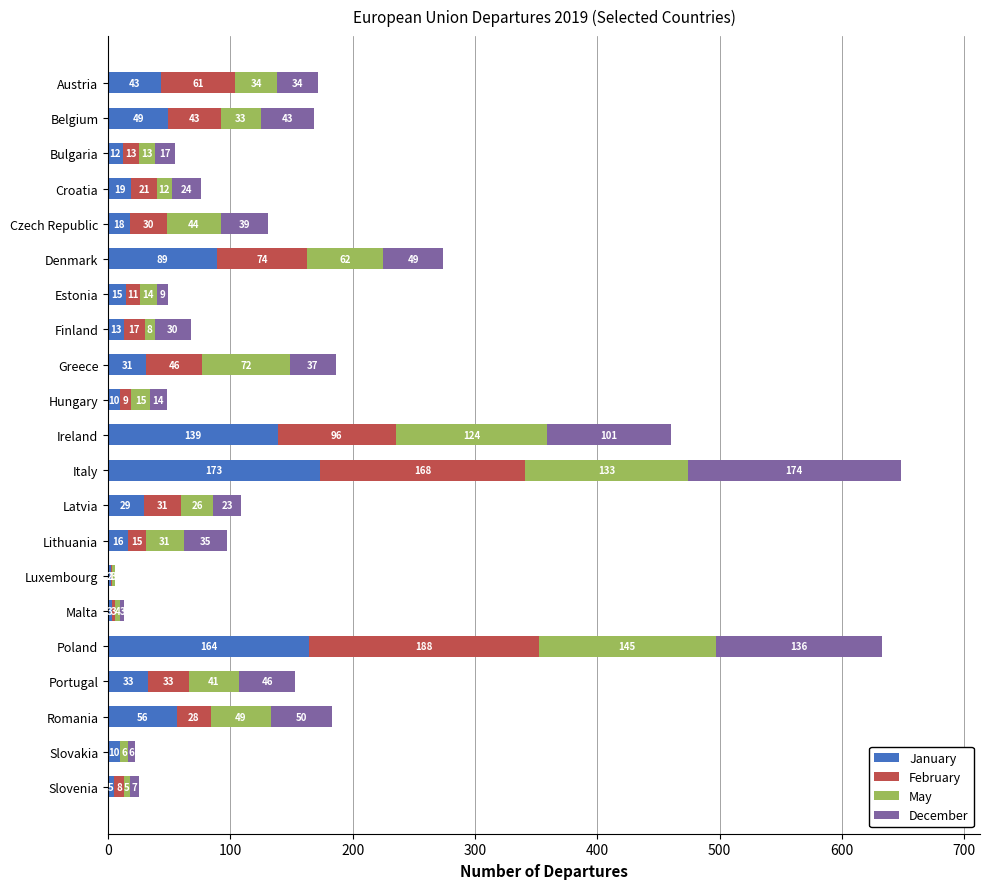

What is the total value across all series at Denmark?

274